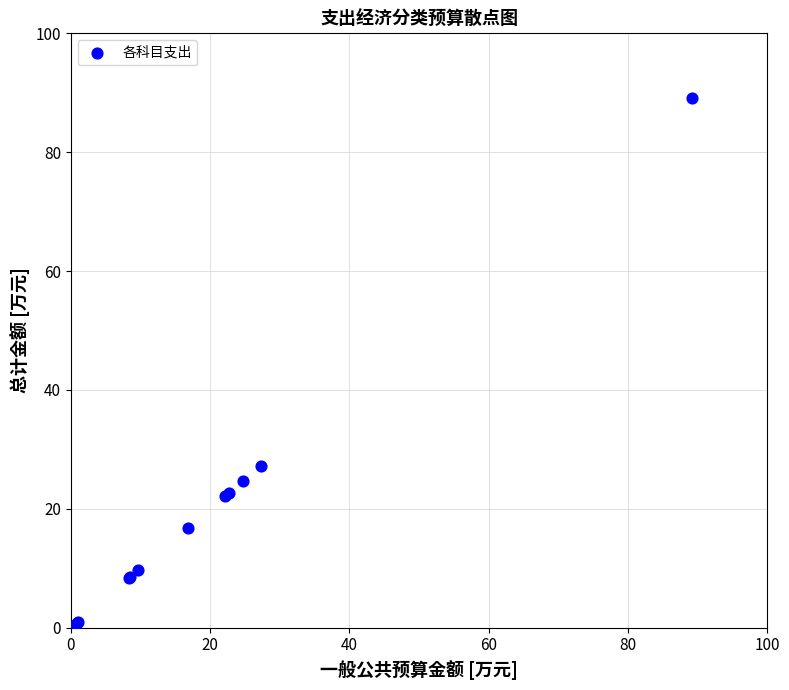

What Y value in the scatter plot is closest to 44?

27.3